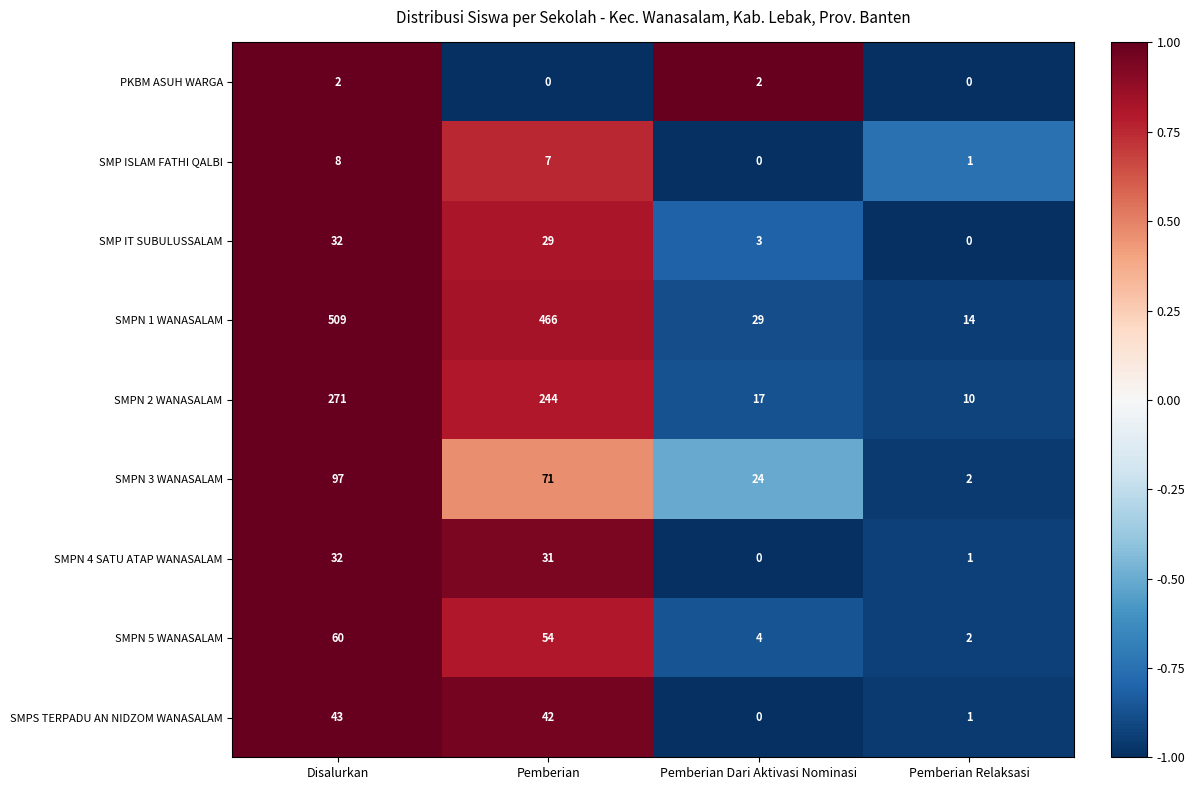

Is it true that PKBM ASUH WARGA equals 0 at Pemberian?

True